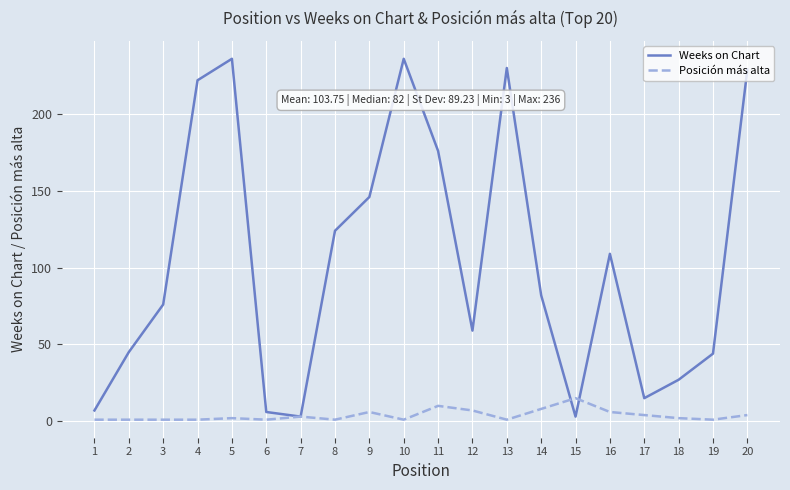

Which series ends up on top after the final intersection of Weeks on Chart and Posición más alta?

Weeks on Chart